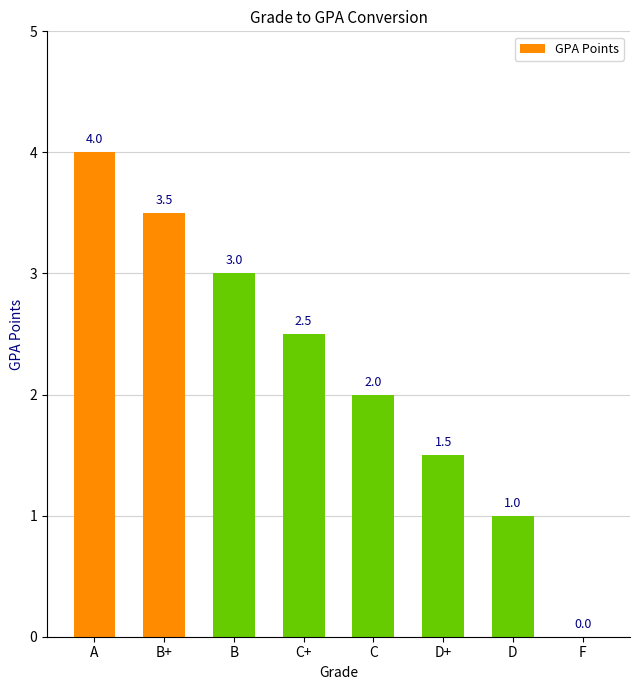

How many data points does each series have?

8